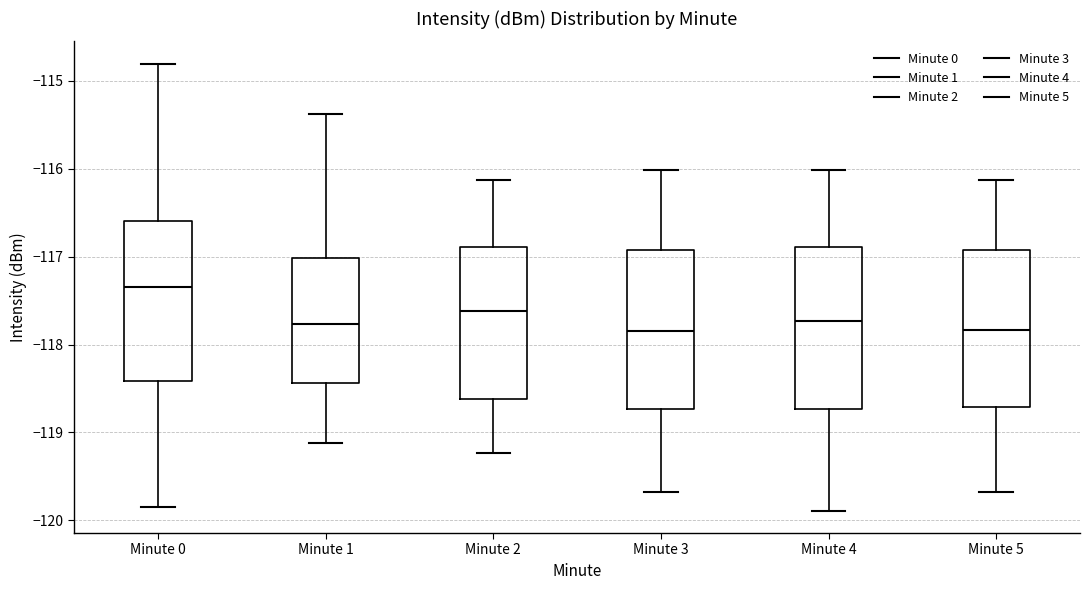

Reading left to right, transcribe this box plot: for each box, give where its median line is, the range the box spans, and where its two whiskers end, as read against the y-axis. The values are not printed on the chart, so give them approximately, as read against the axis.

Minute 0: median -117.3, box -118.4 to -116.6, whiskers -119.8 to -114.8
Minute 1: median -117.8, box -118.4 to -117.0, whiskers -119.1 to -115.4
Minute 2: median -117.6, box -118.6 to -116.9, whiskers -119.2 to -116.1
Minute 3: median -117.8, box -118.7 to -116.9, whiskers -119.7 to -116.0
Minute 4: median -117.7, box -118.7 to -116.9, whiskers -119.9 to -116.0
Minute 5: median -117.8, box -118.7 to -116.9, whiskers -119.7 to -116.1